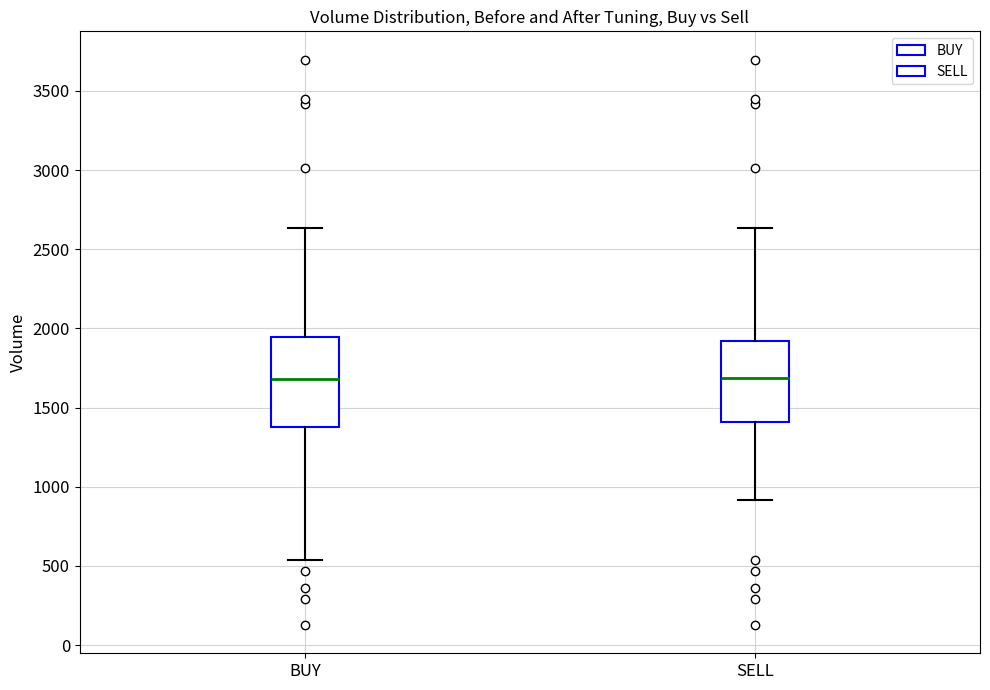

Which box is the tallest, from its lower edge to its upper edge?

BUY